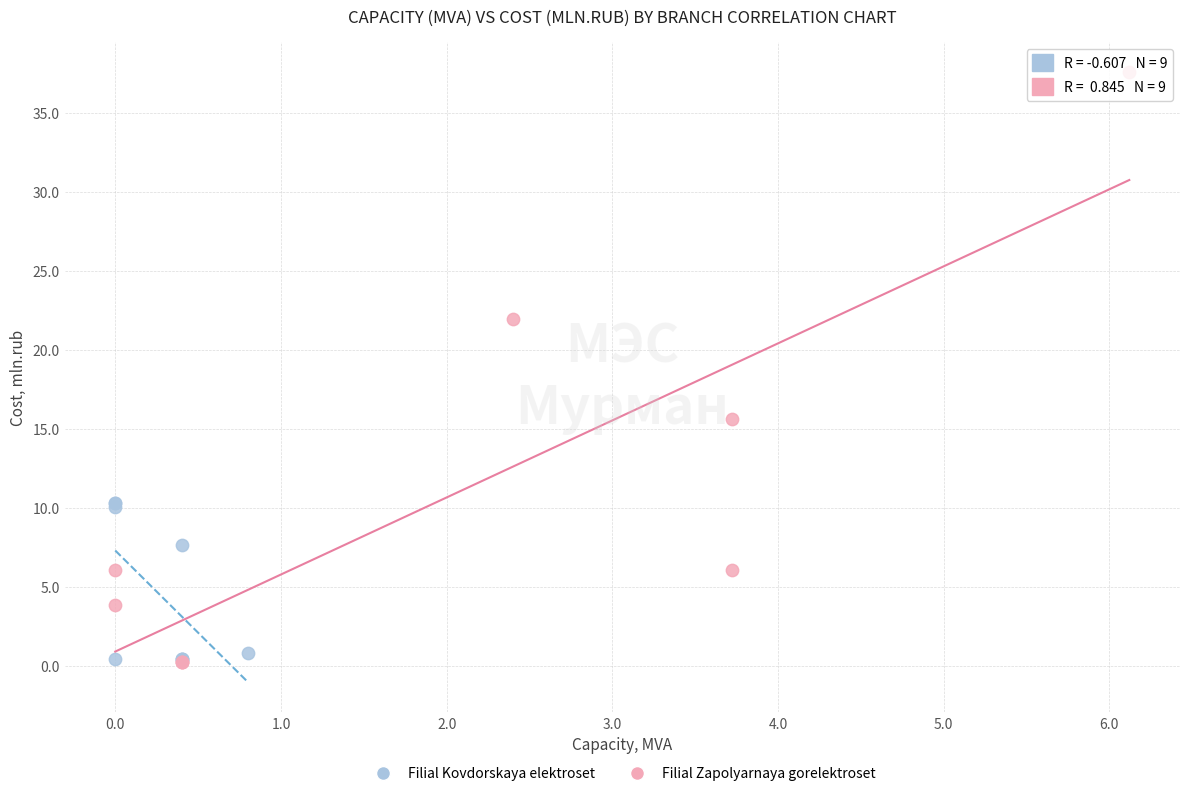

Which series has the largest Y range (max minus min)?

Filial Zapolyarnaya gorelektroset